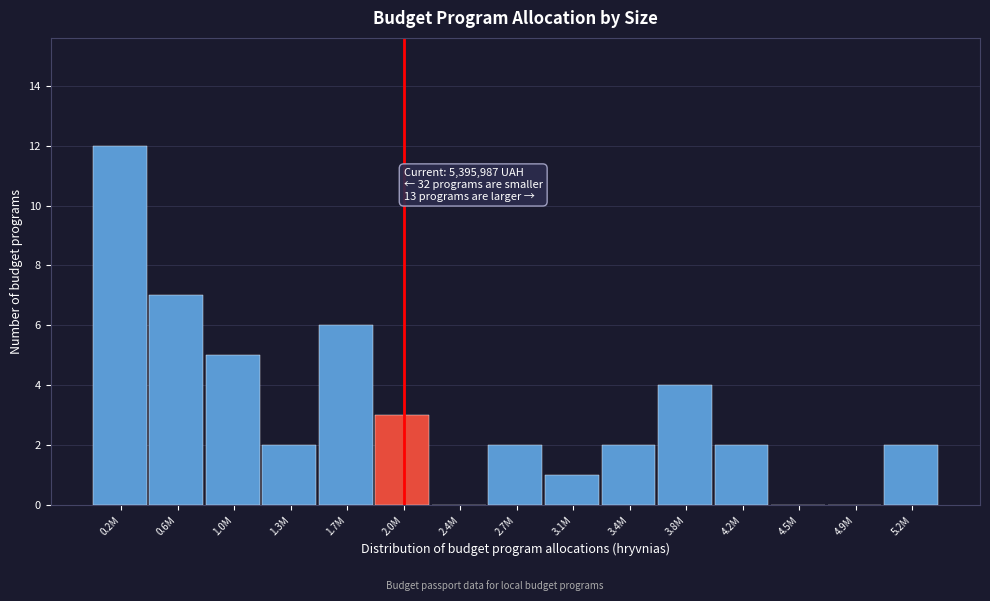

Reading left to right, transcribe all the data shown in this chart.

0.2M=12	0.6M=7	1.0M=5	1.3M=2	1.7M=6	2.0M=3	2.4M=0	2.7M=2	3.1M=1	3.4M=2	3.8M=4	4.2M=2	4.5M=0	4.9M=0	5.2M=2